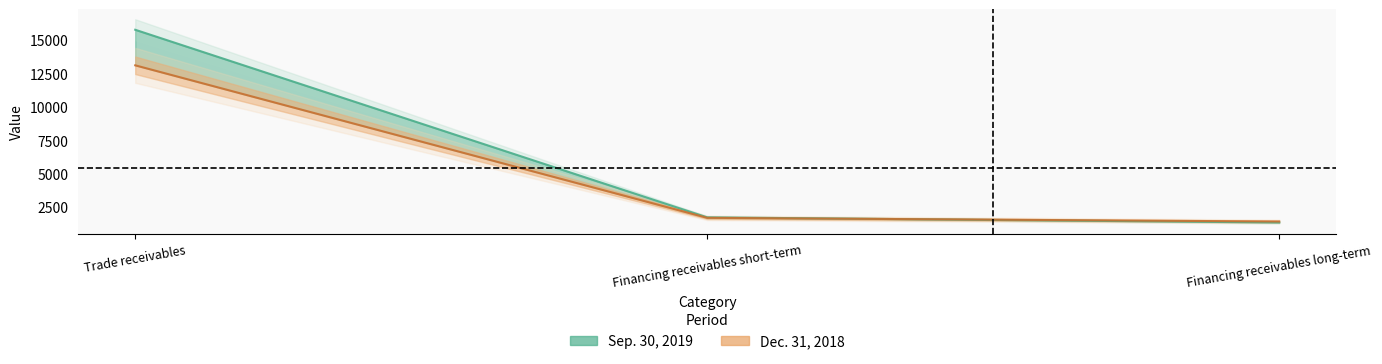

The Sep. 30, 2019 series shows 1726 at Financing receivables short-term. True or false?

True